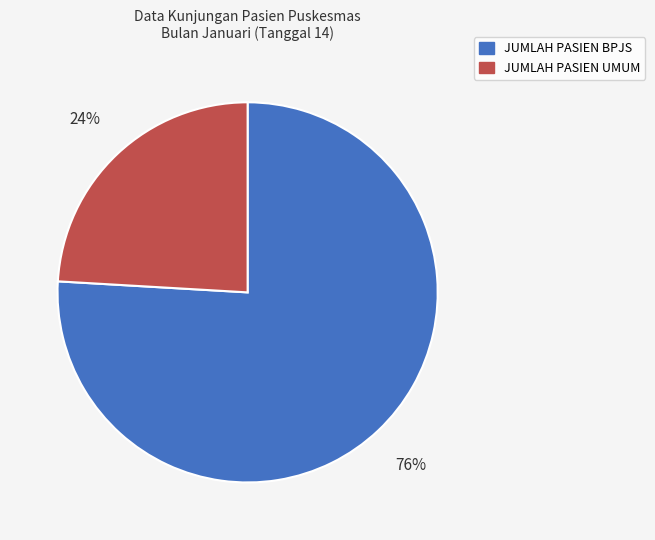

Does JUMLAH PASIEN UMUM represent more than half of the total?

No